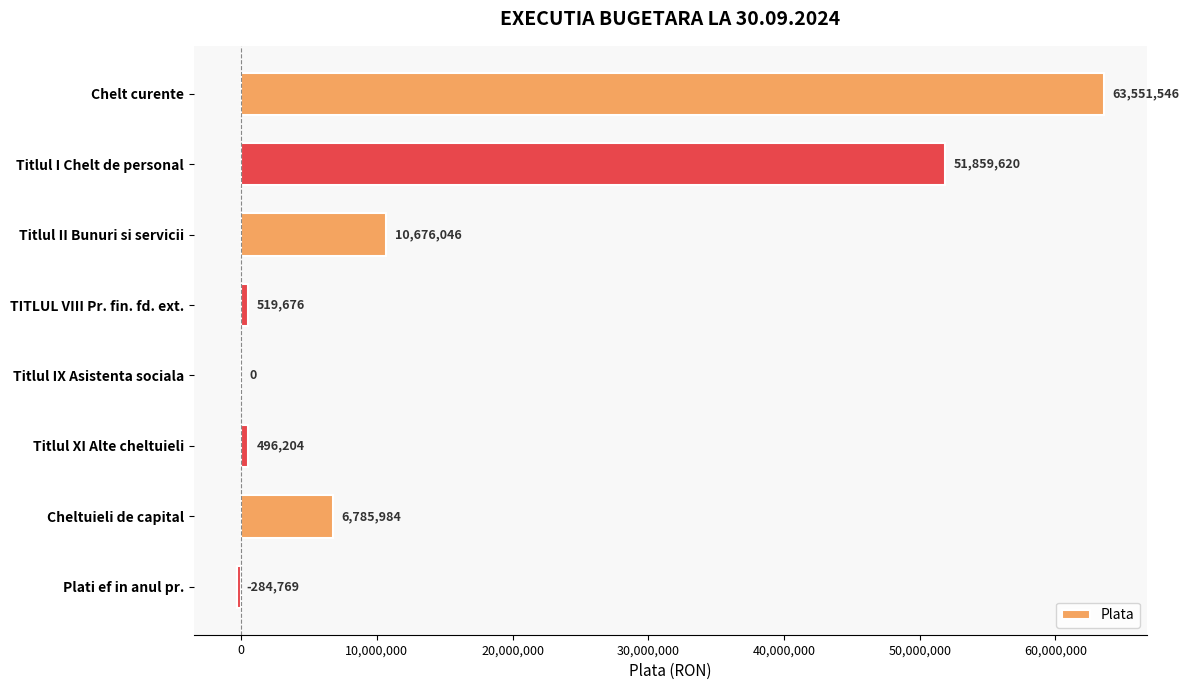

The value at Titlul IX Asistenta sociala is -23509838. True or false?

False